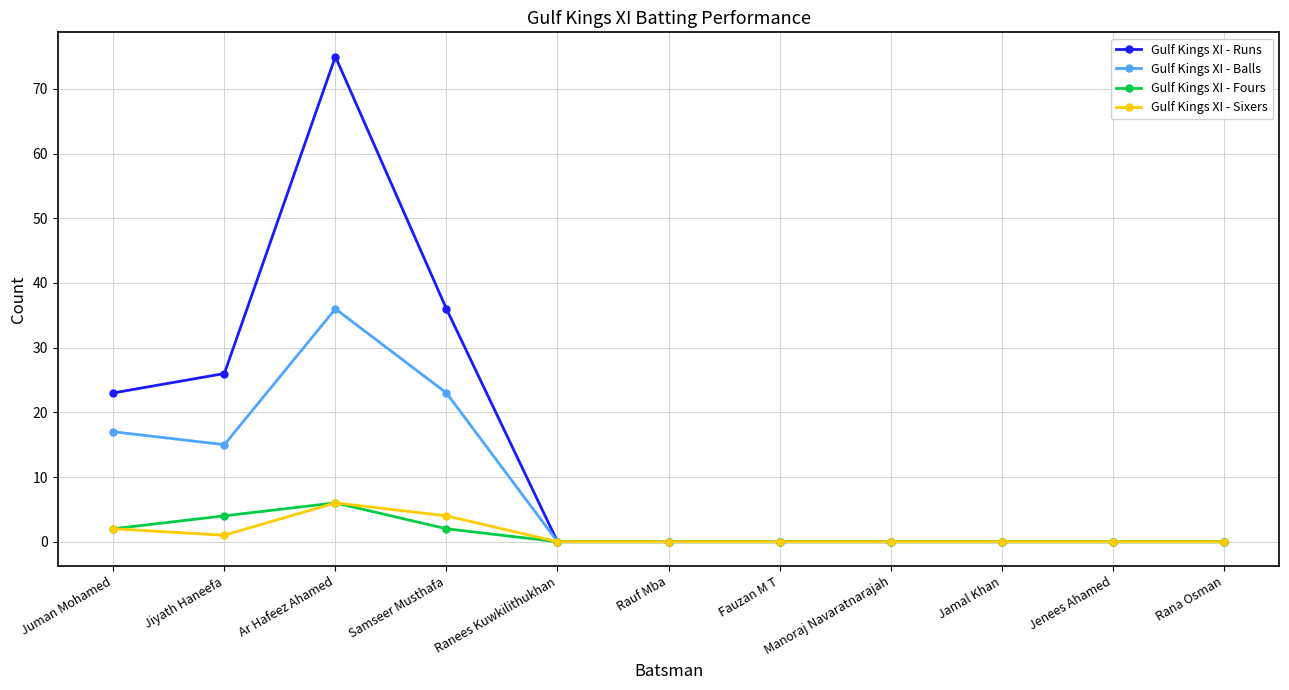

Which series changed the most between Jiyath Haneefa and Ar Hafeez Ahamed?

Gulf Kings XI - Runs